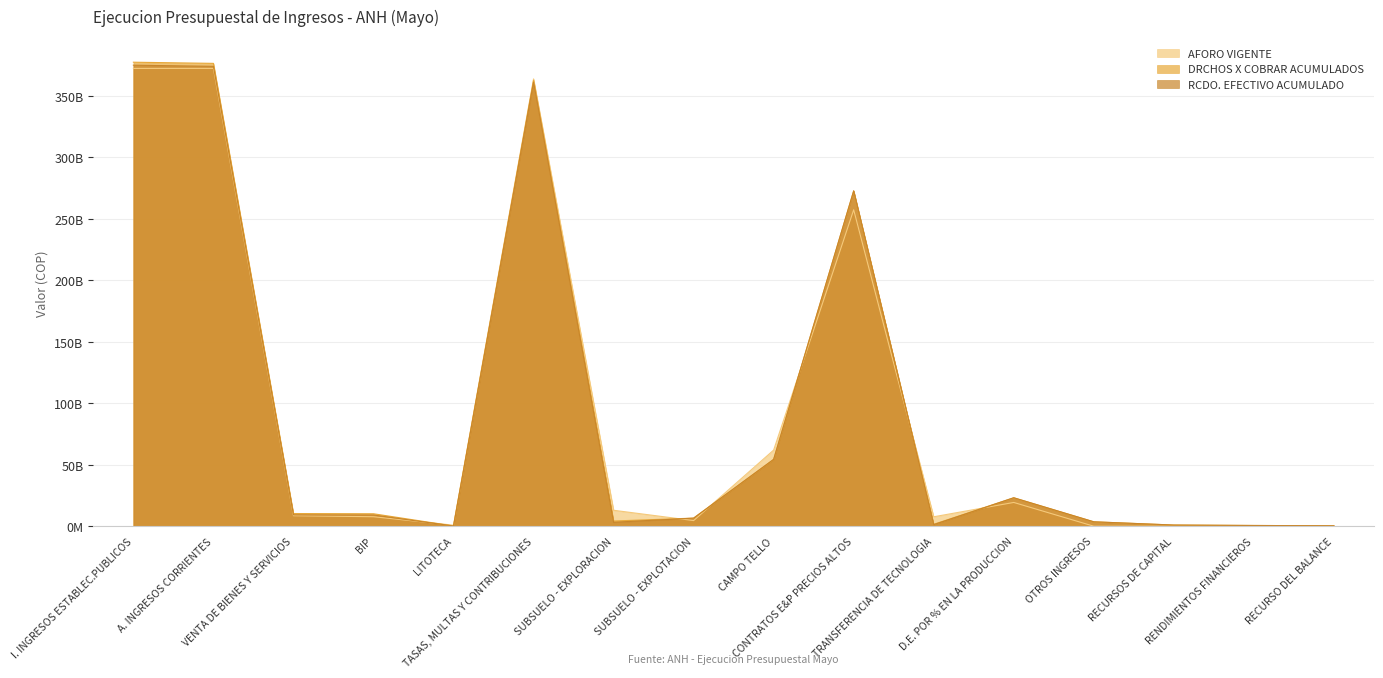

Between LITOTECA and CONTRATOS E&P PRECIOS ALTOS, which series saw the biggest shift?

RCDO. EFECTIVO ACUMULADO